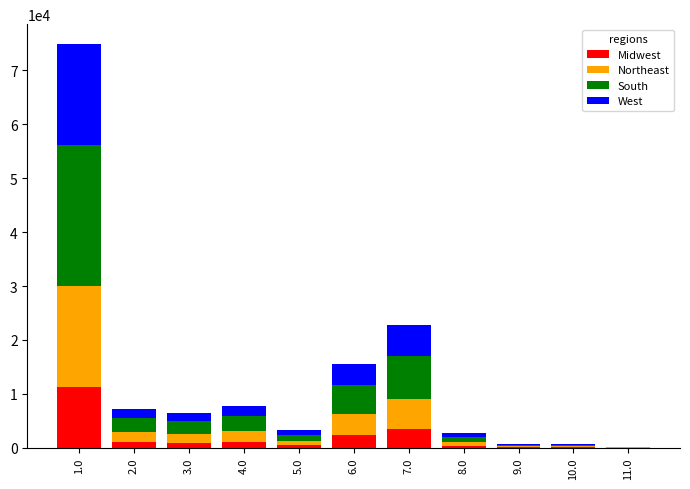

The value of Midwest at 1.0 is 5632.2. True or false?

False